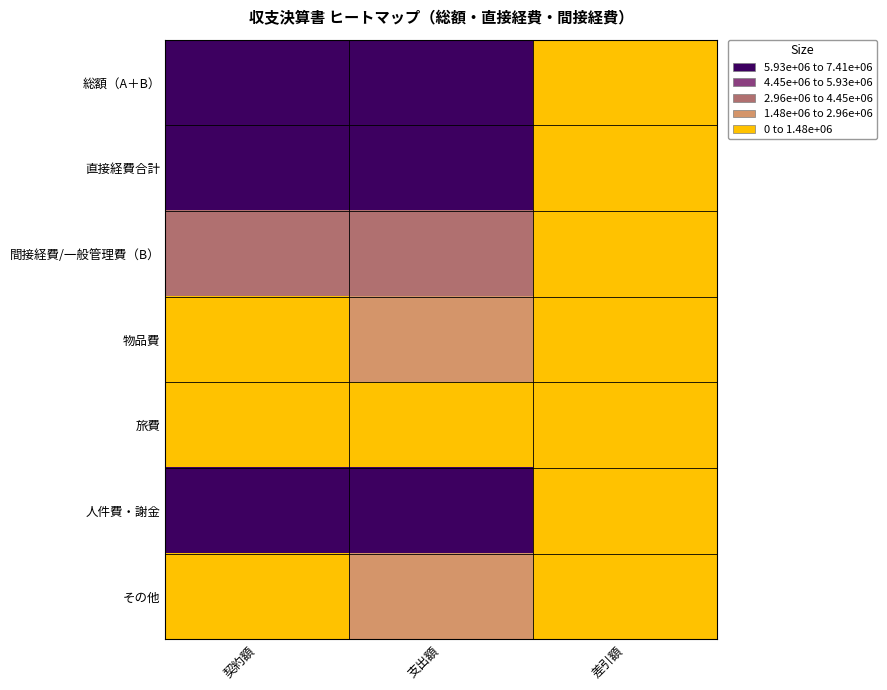

At which category does the chart reach its minimum across all series?

差引額